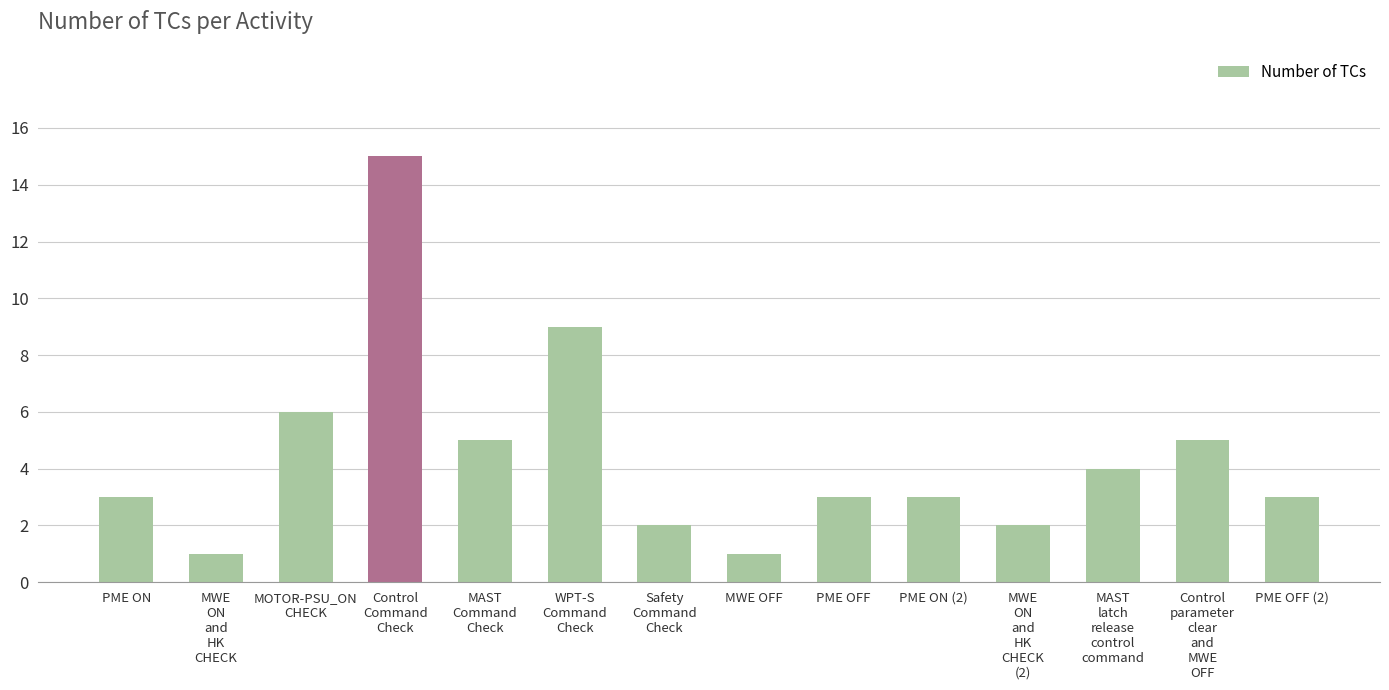

Reading left to right, what are all the values shown in this chart?

PME ON=3	MWE
ON
and
HK
CHECK=1	MOTOR-PSU_ON
CHECK=6	Control
Command
Check=15	MAST
Command
Check=5	WPT-S
Command
Check=9	Safety
Command
Check=2	MWE OFF=1	PME OFF=3	PME ON (2)=3	MWE
ON
and
HK
CHECK
(2)=2	MAST
latch
release
control
command=4	Control
parameter
clear
and
MWE
OFF=5	PME OFF (2)=3